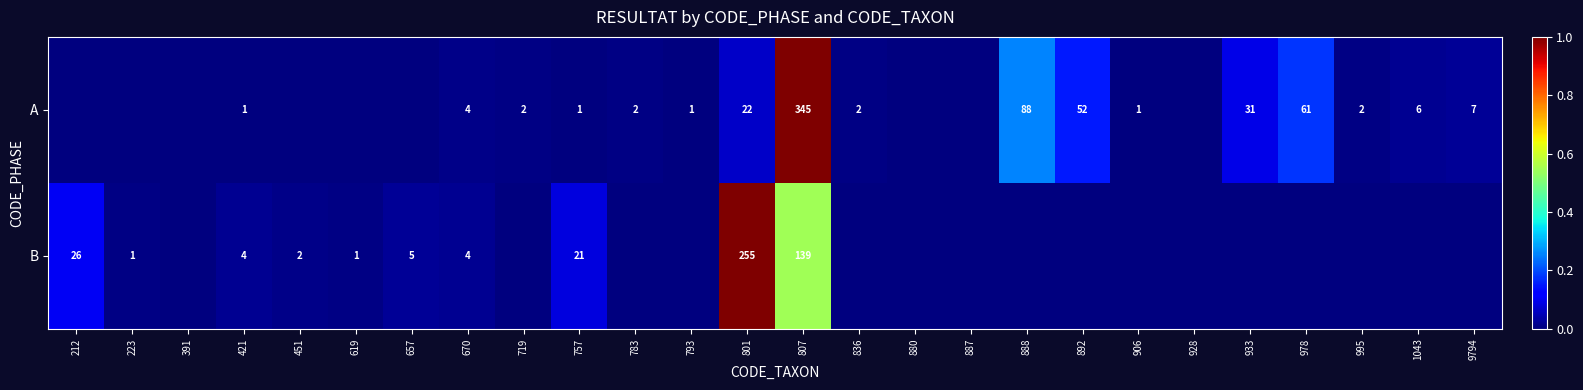

Is it true that A equals 52 at 892?

True